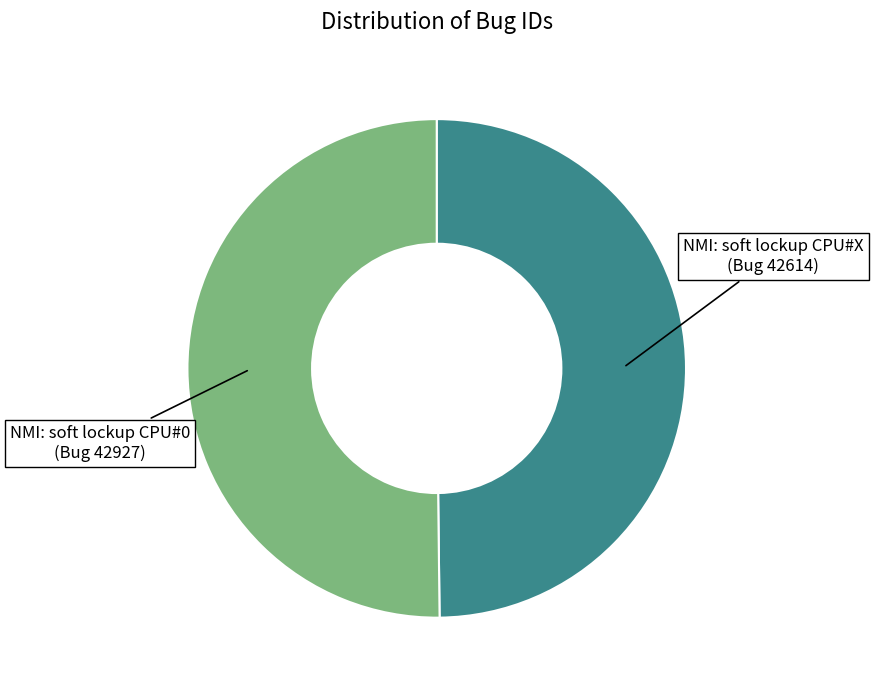

The NMI: soft lockup CPU#X (Bug 42614) slice represents 63% of the pie. True or false?

False